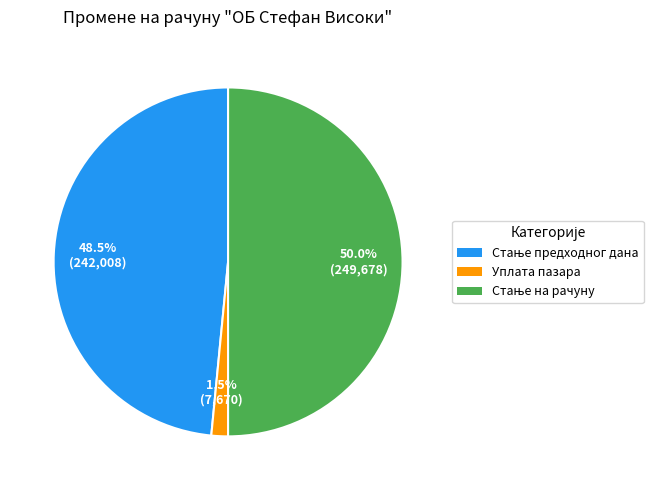

What percentage is NOT represented by Уплата пазара?

98.5%